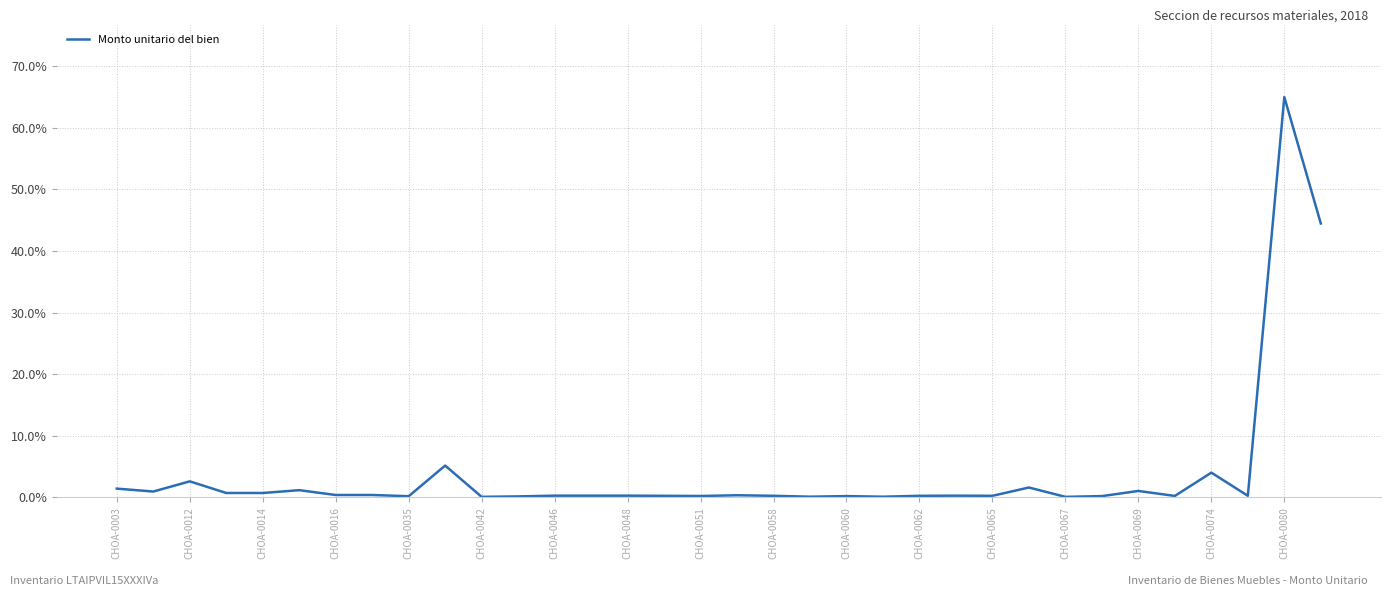

Does the chart have visible grid lines?

Yes